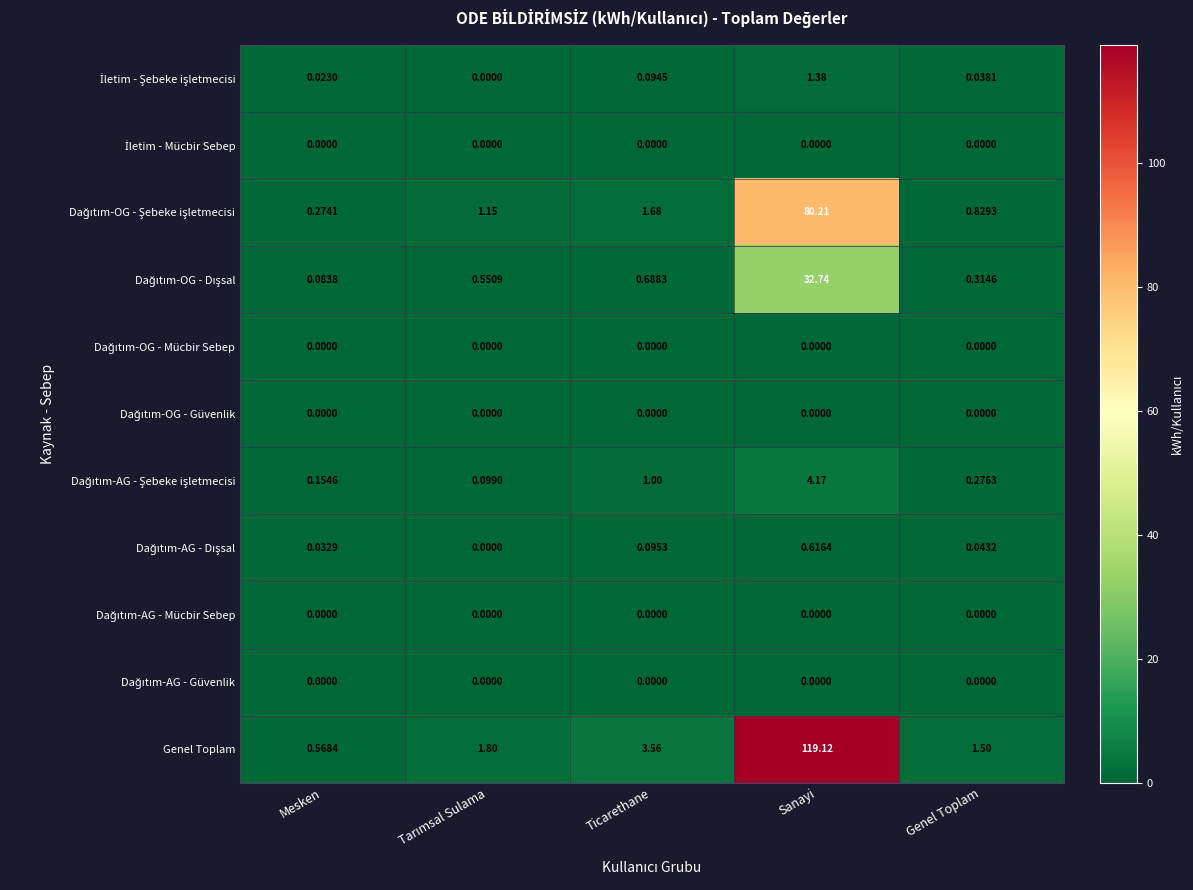

At which category does the chart reach its peak across all series?

Sanayi